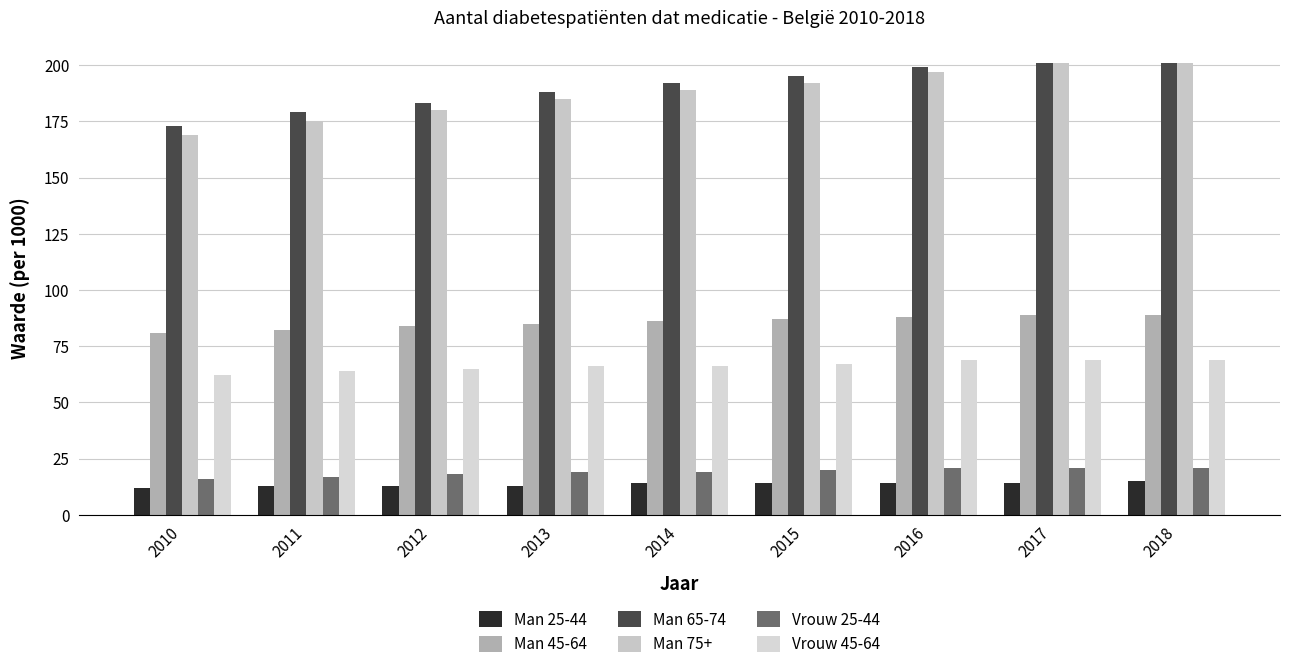

Is the value of Vrouw 45-64 at 2016 greater than the value of Man 25-44 at 2015?

Yes